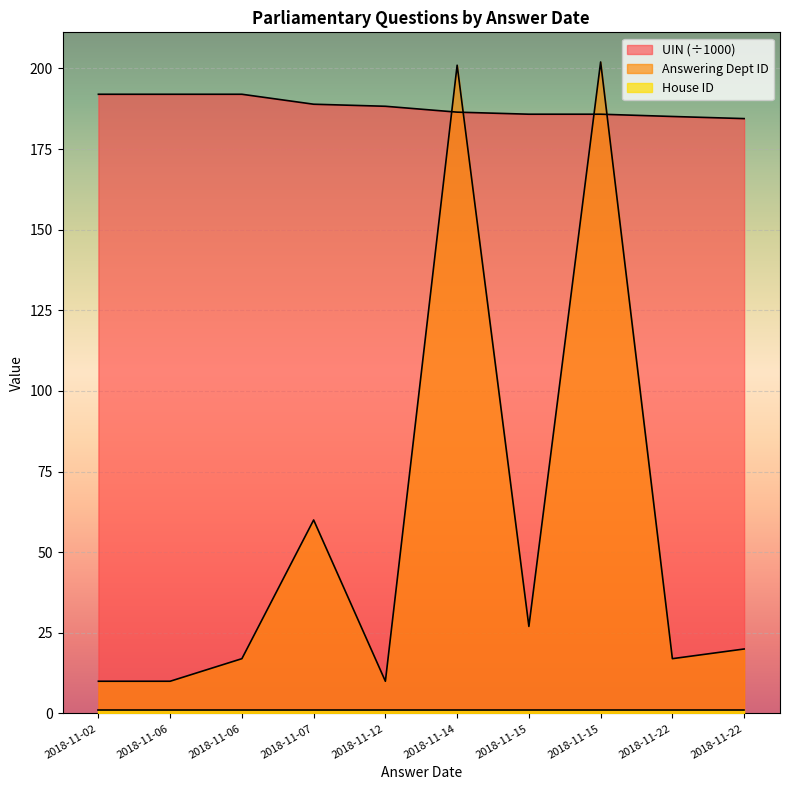

What is the value of the UIN point at the 7th from the left?

185.8